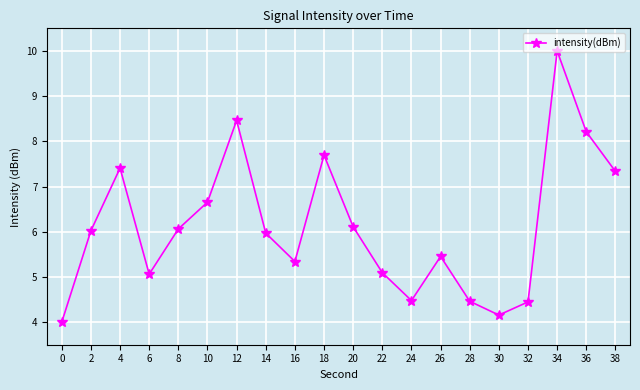

What is the approximate value at 26?

5.5